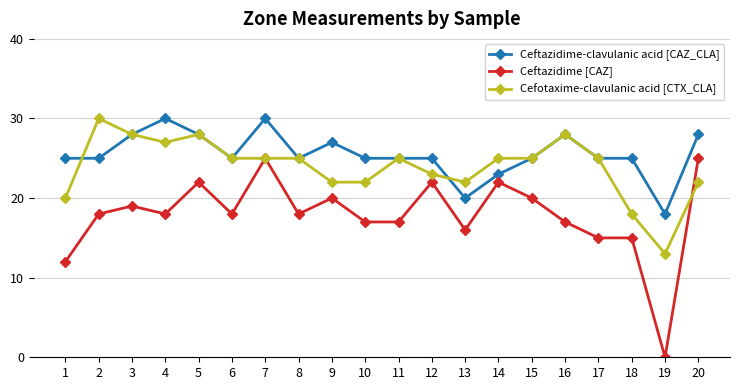

True or false: Cefotaxime-clavulanic acid [CTX_CLA] has more than 1 points higher than both neighbors.

True